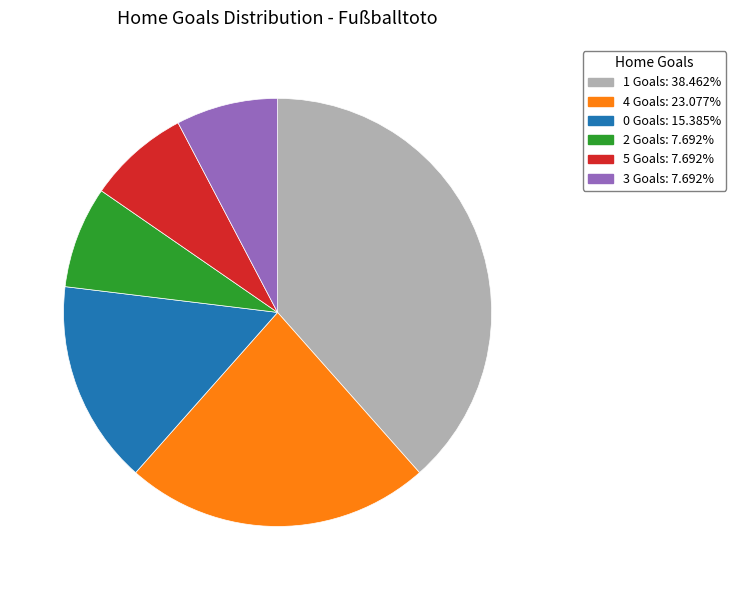

Does any single category account for the majority?

No